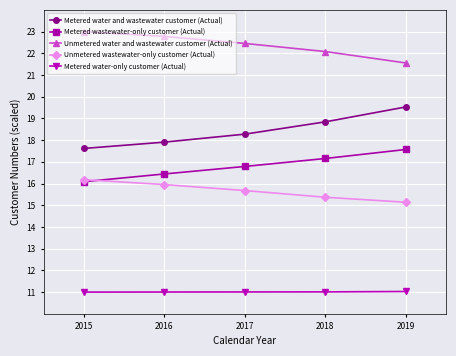

List the series in order of their peak value, lowest first.

Metered water-only customer (Actual), Unmetered wastewater-only customer (Actual), Metered wastewater-only customer (Actual), Metered water and wastewater customer (Actual), Unmetered water and wastewater customer (Actual)